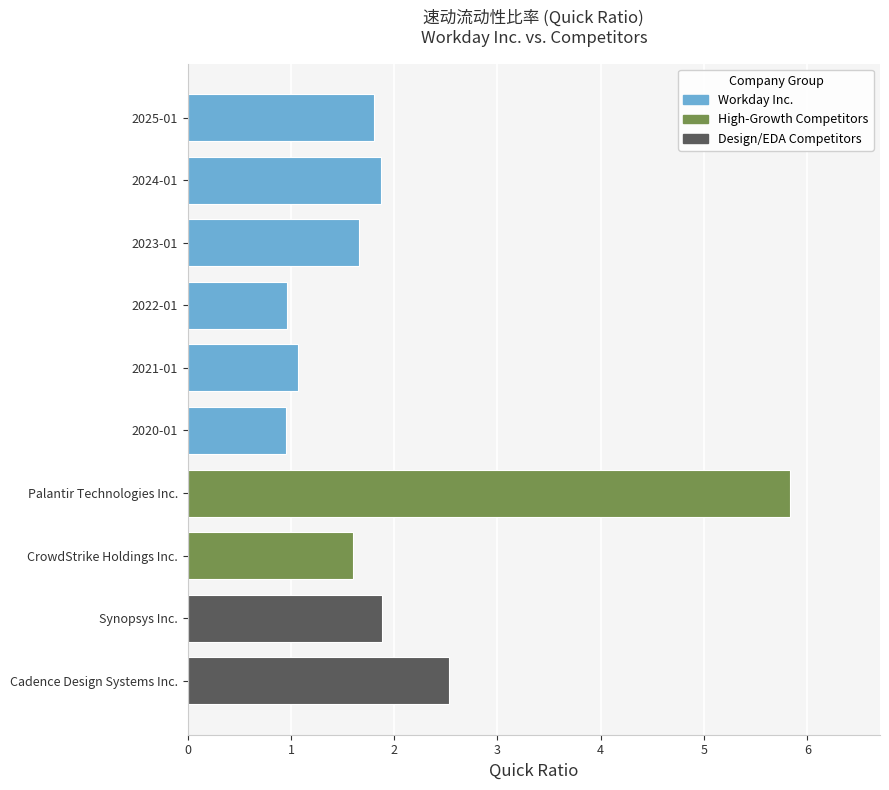

What is the approximate value at Cadence Design Systems Inc.?

2.5